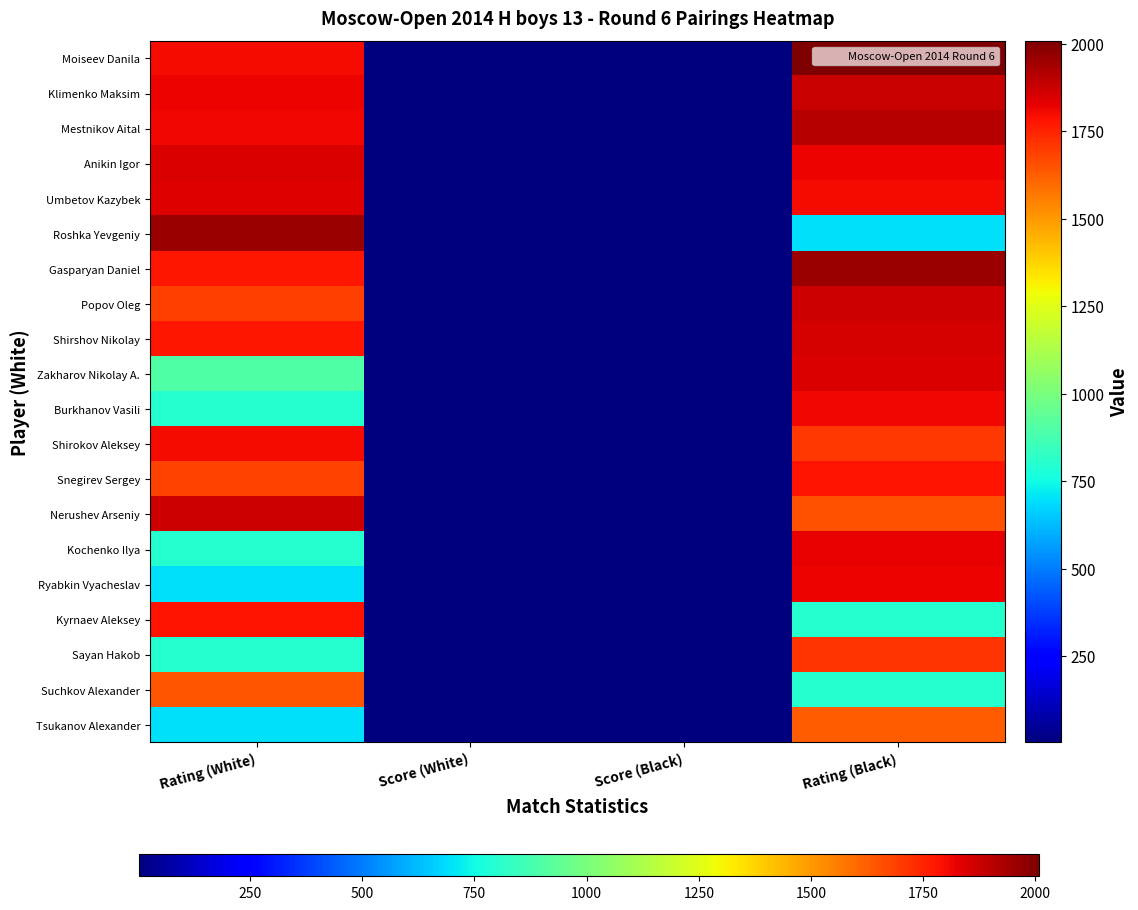

Rank the series by their maximum value, from lowest to highest.

Tsukanov Alexander, Suchkov Alexander, Sayan Hakob, Kyrnaev Aleksey, Snegirev Sergey, Shirokov Aleksey, Burkhanov Vasili, Ryabkin Vyacheslav, Kochenko Ilya, Umbetov Kazybek, Anikin Igor, Zakharov Nikolay A., Shirshov Nikolay, Popov Oleg, Nerushev Arseniy, Klimenko Maksim, Mestnikov Aital, Gasparyan Daniel, Roshka Yevgeniy, Moiseev Danila